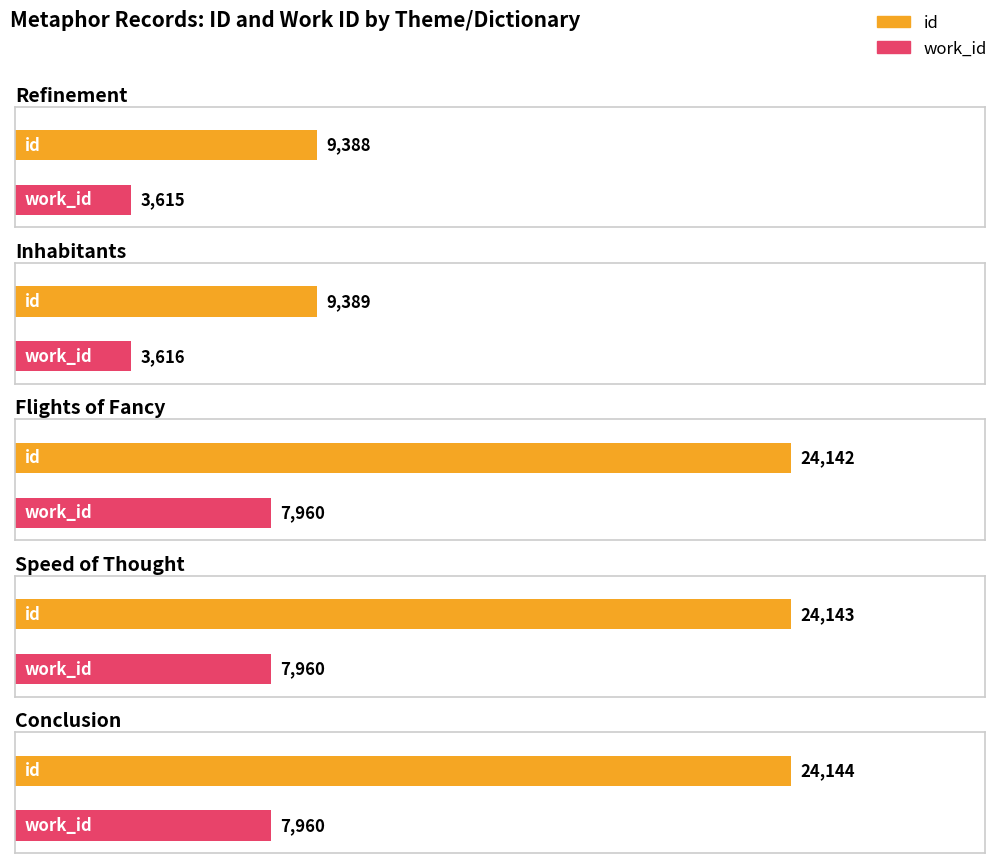

Where is work_id nearest to the value 5787?

Inhabitants